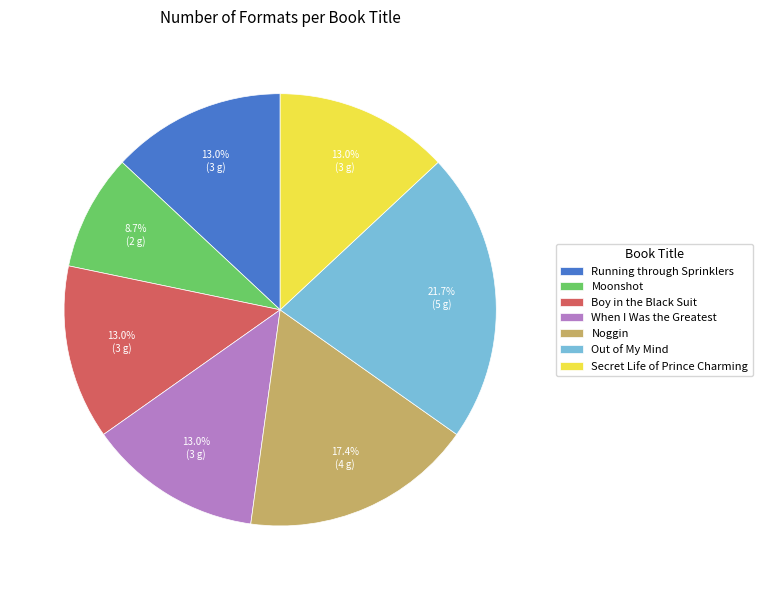

To the nearest percent, what portion does Boy in the Black Suit represent?

13%